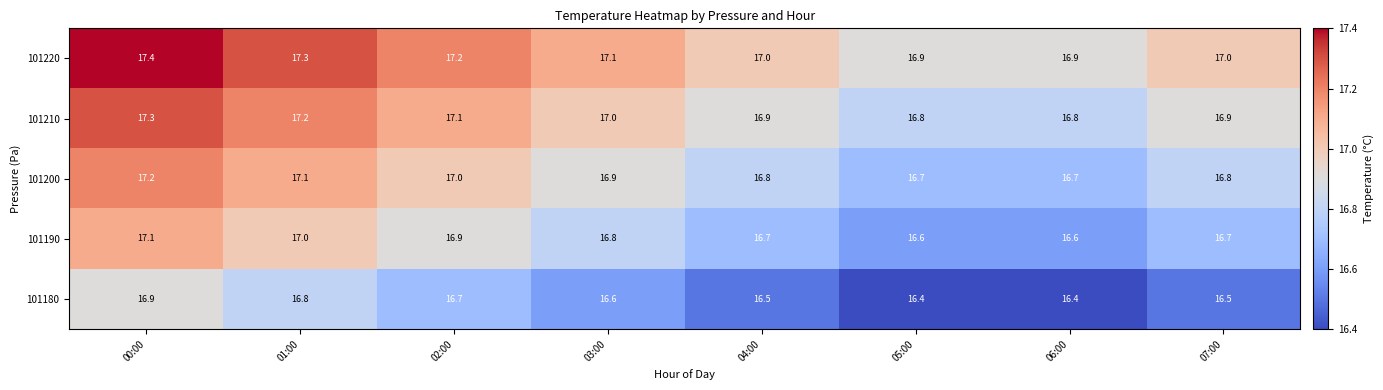

What is the spread (max minus min) of values at 03:00?

0.5